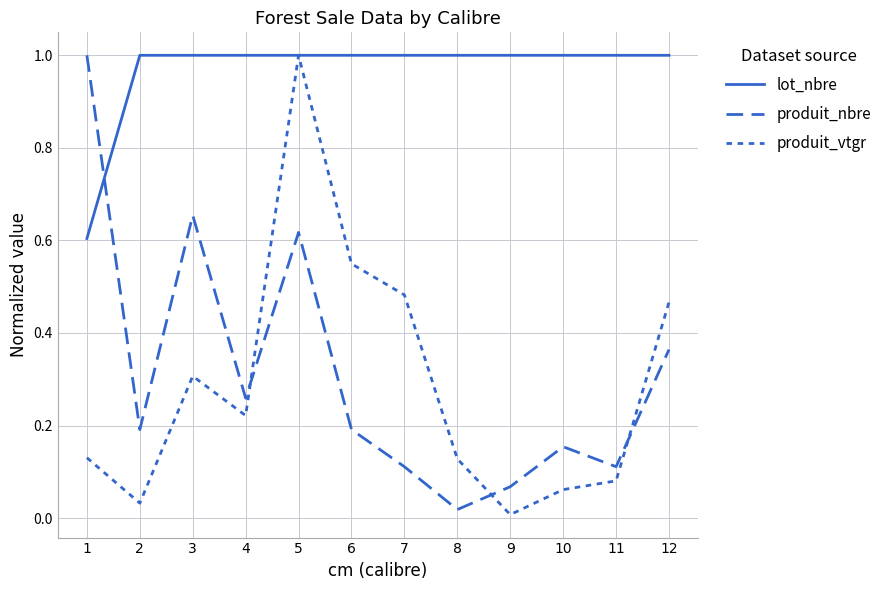

Reading right to left, list all the values displayed in this chart.

lot_nbre: 12=1.0	11=1.0	10=1.0	9=1.0	8=1.0	7=1.0	6=1.0	5=1.0	4=1.0	3=1.0	2=1.0	1=0.6
produit_nbre: 12=0.4	11=0.1	10=0.2	9=0.1	8=0.0	7=0.1	6=0.2	5=0.6	4=0.3	3=0.7	2=0.2	1=1.0
produit_vtgr: 12=0.5	11=0.1	10=0.1	9=0.0	8=0.1	7=0.5	6=0.5	5=1.0	4=0.2	3=0.3	2=0.0	1=0.1